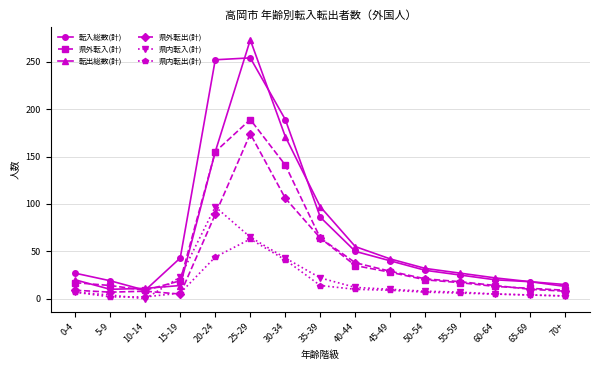

How many lines are shown in the chart?

6